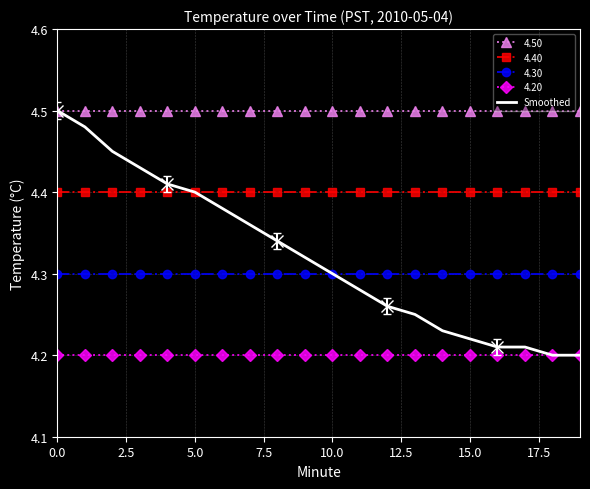

True or false: Smoothed has a value of 4.5 at 0.0.

True